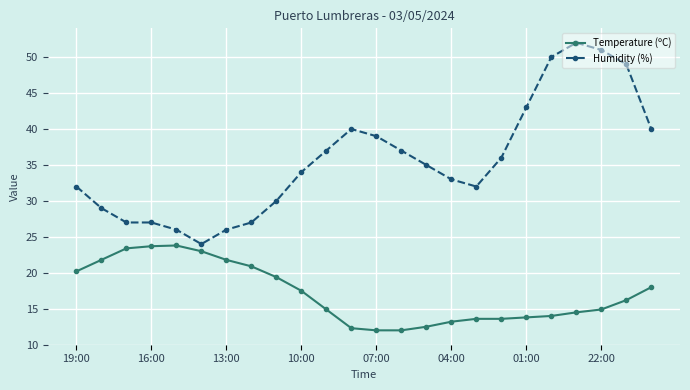

Which series has the widest spread of values?

Humidity (%)